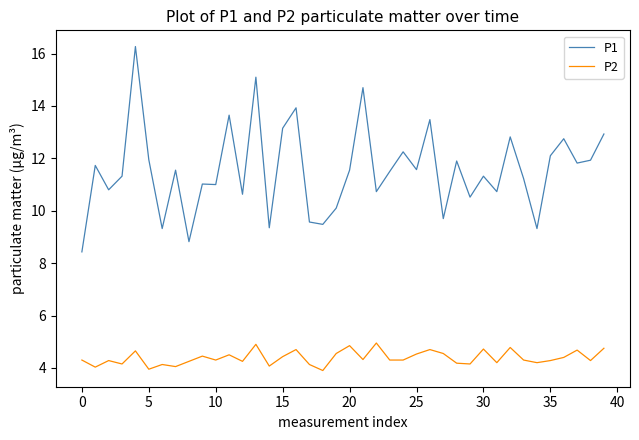

What is the maximum value for P1?

16.3